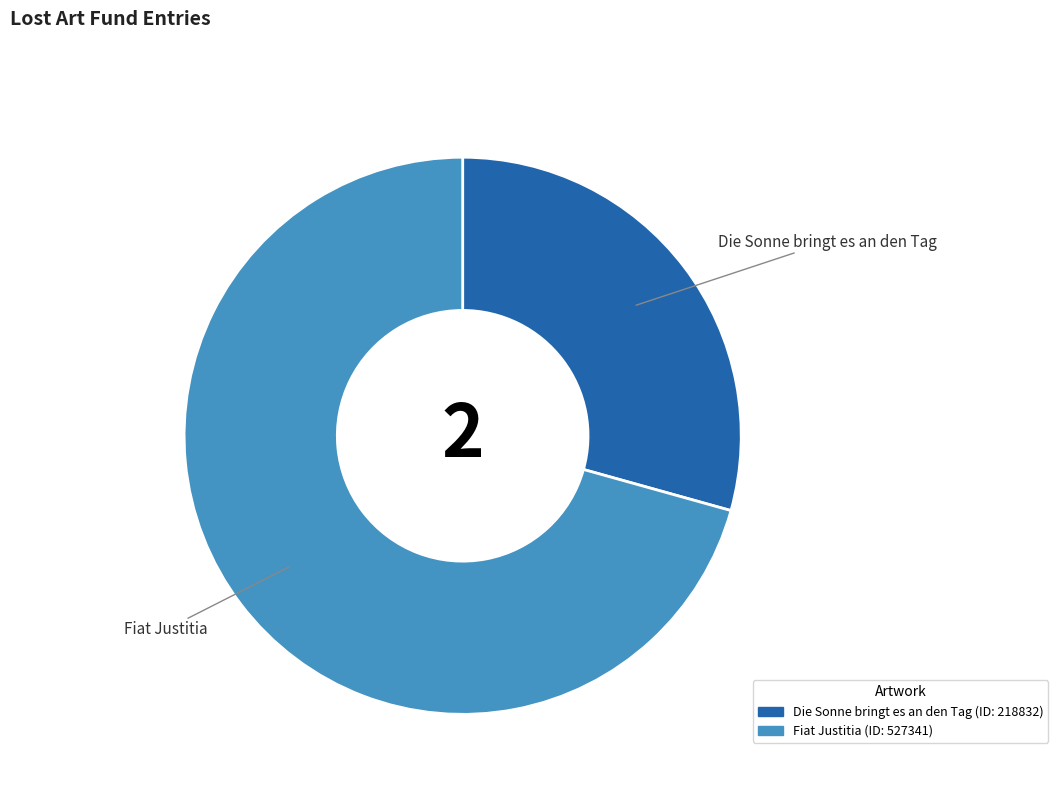

Is Fiat Justitia the majority of the pie?

Yes